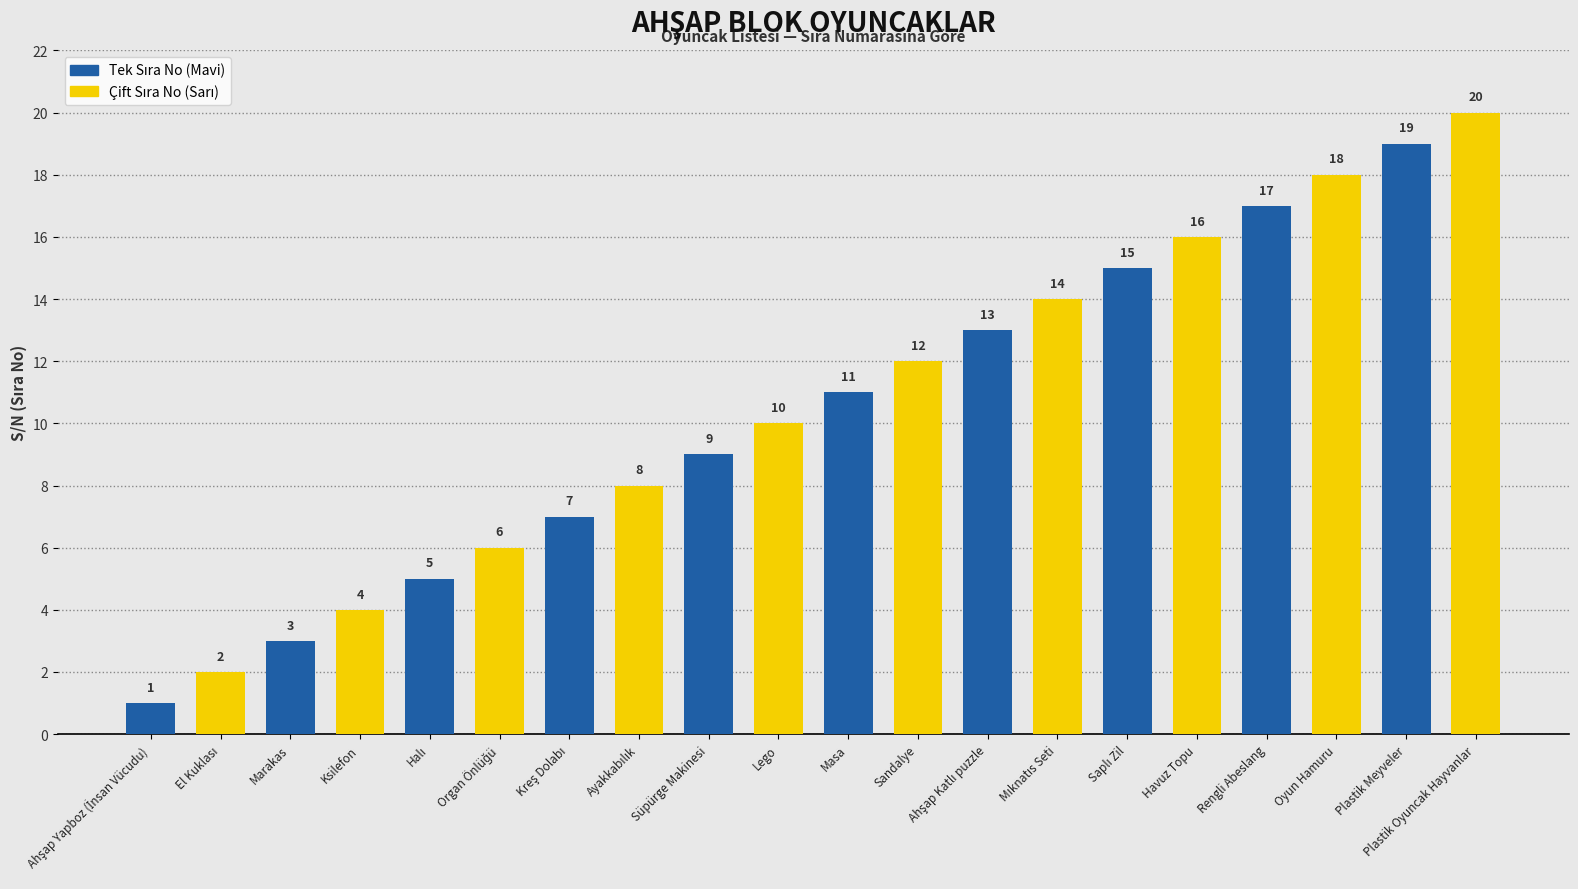

Reading left to right, list all the values displayed in this chart.

Ahşap Yapboz (İnsan Vücudu)=1	El Kuklası=2	Marakas=3	Ksilefon=4	Halı=5	Organ Önlüğü=6	Kreş Dolabı=7	Ayakkabılık=8	Süpürge Makinesi=9	Lego=10	Masa=11	Sandalye=12	Ahşap Katlı puzzle=13	Mıknatıs Seti=14	Saplı Zil=15	Havuz Topu=16	Rengli Abeslang=17	Oyun Hamuru=18	Plastik Meyveler=19	Plastik Oyuncak Hayvanlar=20